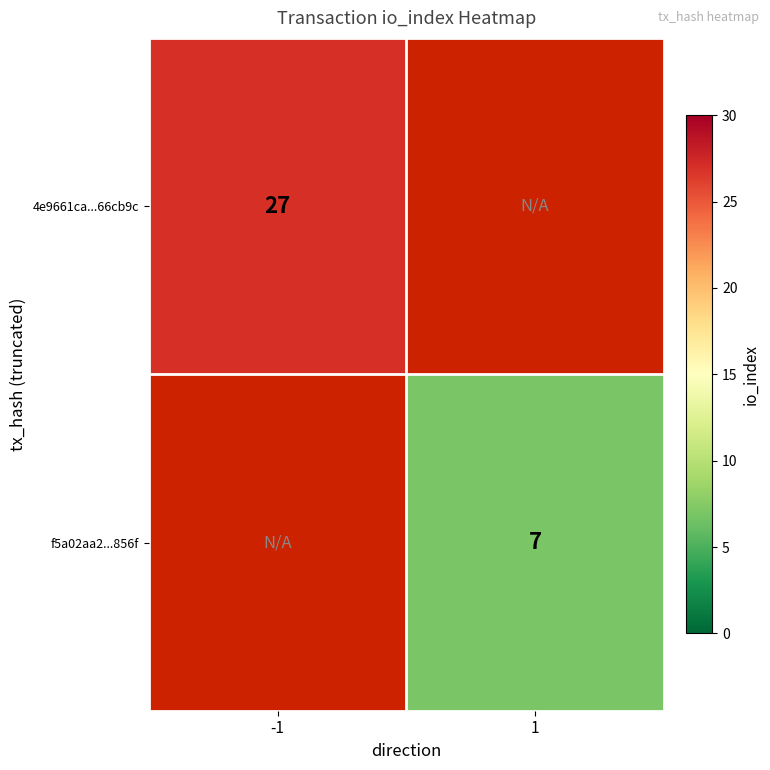

The 4e9661ca...66cb9c series shows 27 at -1. True or false?

True